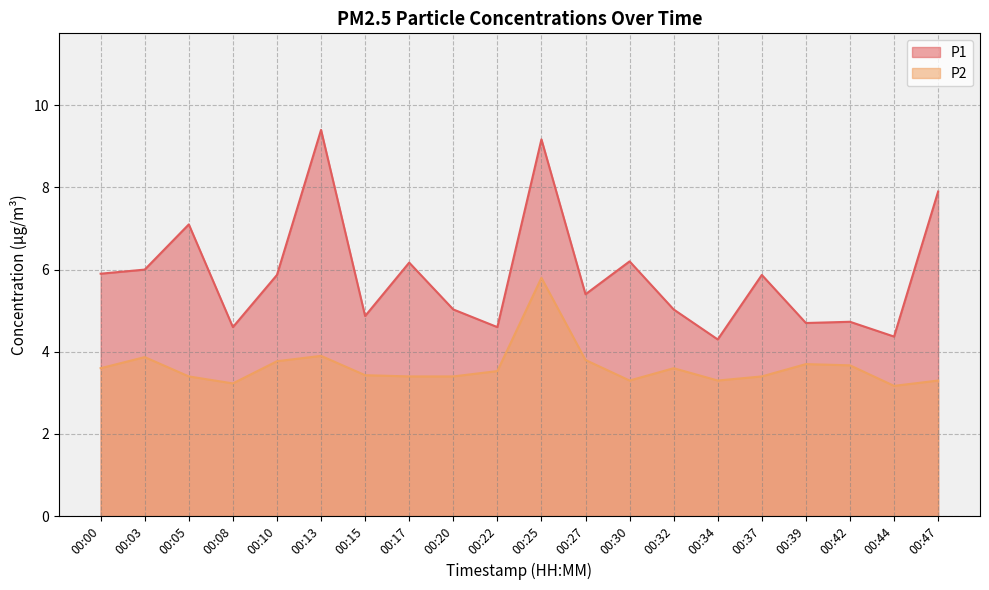

How many lines are shown in the chart?

2